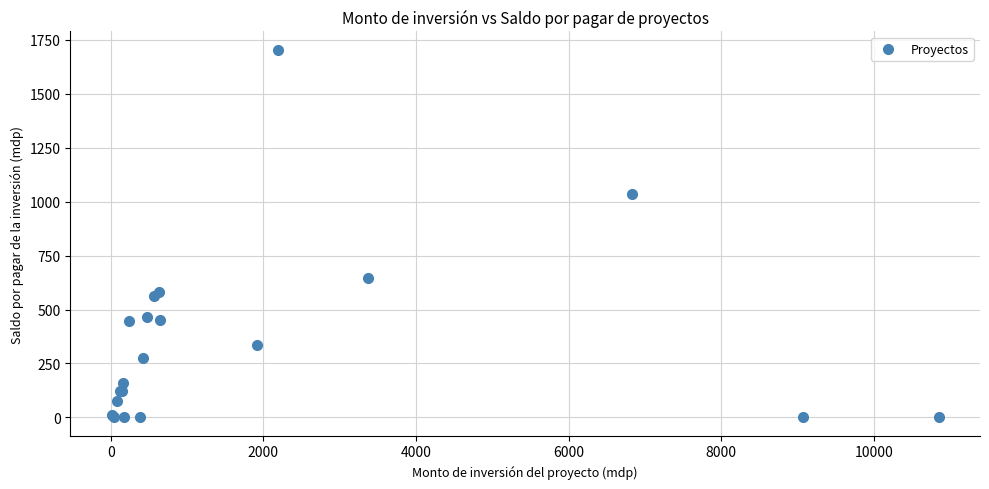

What Y value in the scatter plot is closest to 851?

1033.8